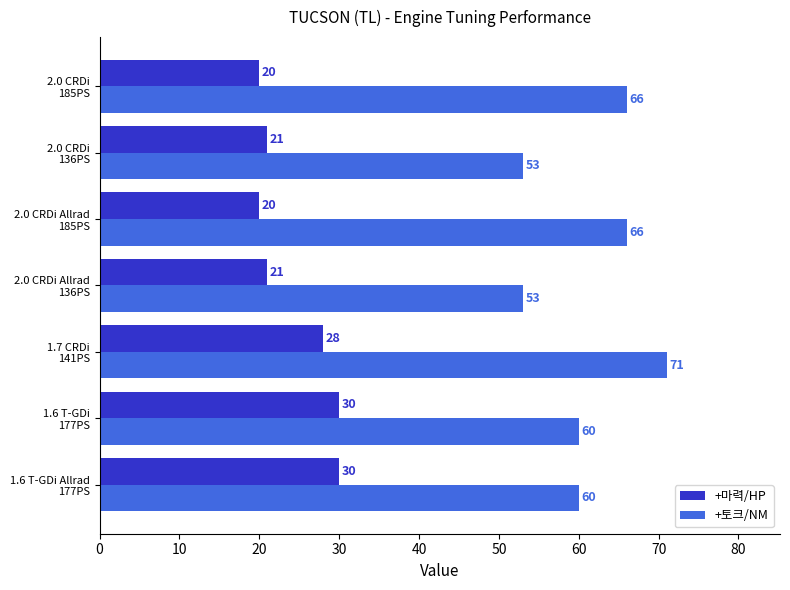

Which series has the widest spread of values?

+토크/NM